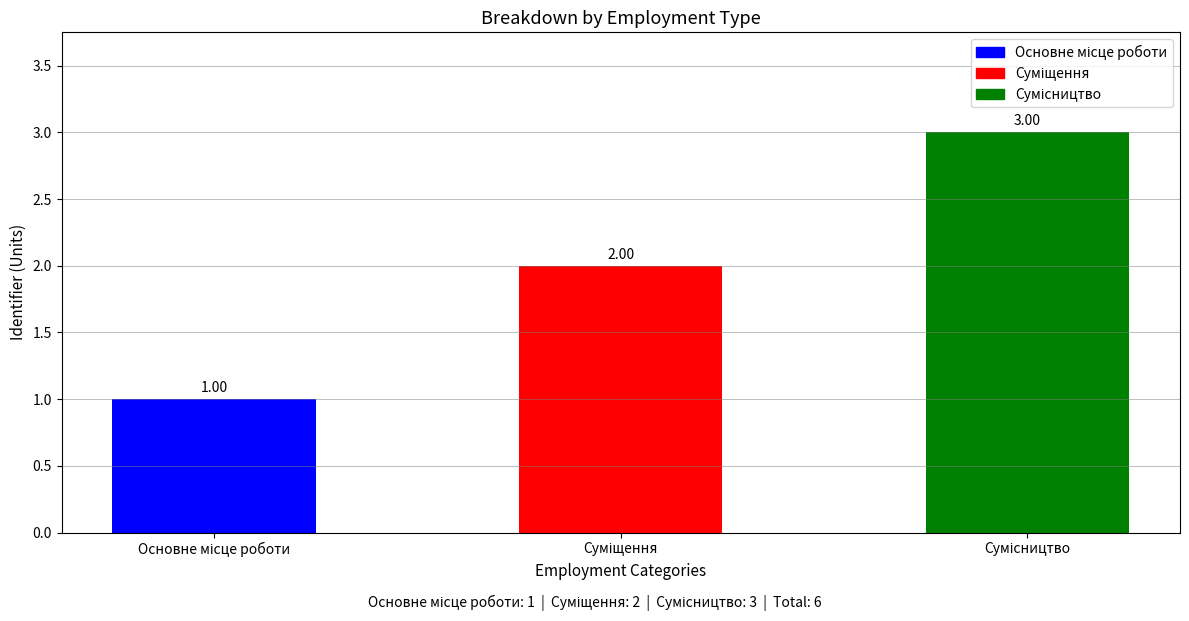

Reading left to right, what are all the values shown in this chart?

1	2	3